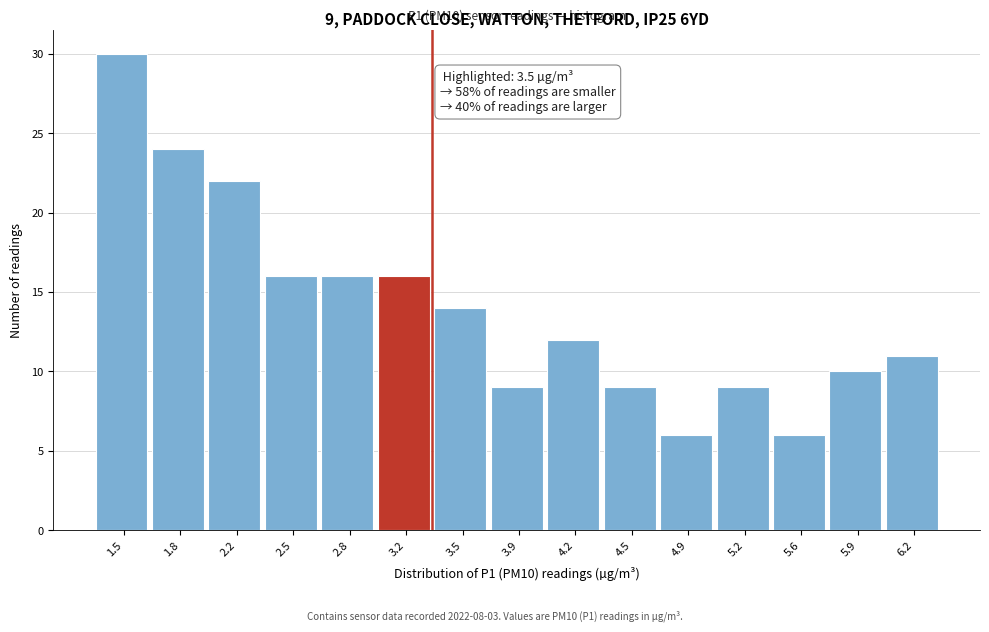

Reading left to right, extract all data points from this chart.

1.5=30	1.8=24	2.2=22	2.5=16	2.8=16	3.2=16	3.5=14	3.9=9	4.2=12	4.5=9	4.9=6	5.2=9	5.6=6	5.9=10	6.2=11